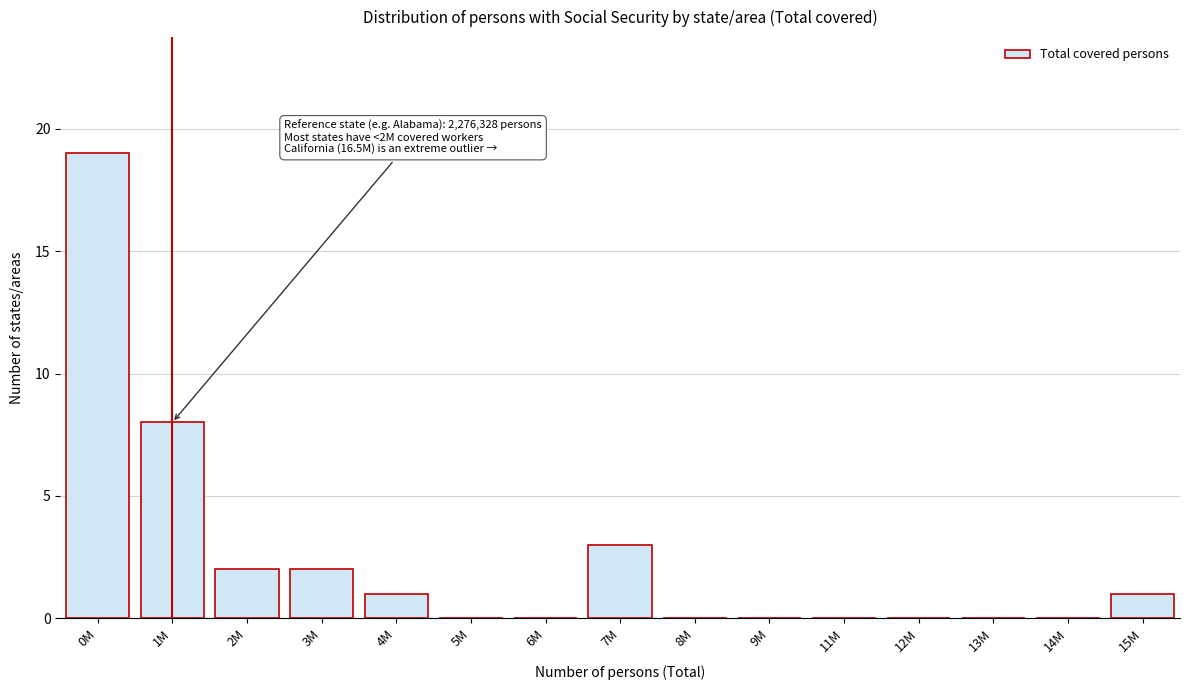

Reading left to right, extract all data points from this chart.

0M=19	1M=8	2M=2	3M=2	4M=1	5M=0	6M=0	7M=3	8M=0	9M=0	11M=0	12M=0	13M=0	14M=0	15M=1